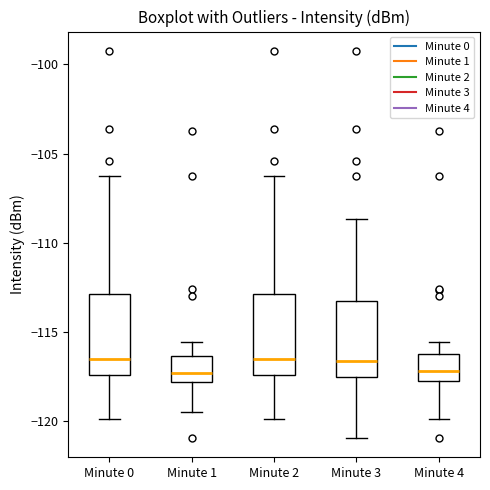

Reading left to right, transcribe this box plot: for each box, give where its median line is, the range the box spans, and where its two whiskers end, as read against the y-axis. The values are not printed on the chart, so give them approximately, as read against the axis.

Minute 0: median -116.5, box -117.5 to -113.0, whiskers -120.0 to -106.0
Minute 1: median -117.5, box -118.0 to -116.5, whiskers -119.5 to -115.5
Minute 2: median -116.5, box -117.5 to -113.0, whiskers -120.0 to -106.0
Minute 3: median -116.5, box -117.5 to -113.0, whiskers -121.0 to -108.5
Minute 4: median -117.0, box -118.0 to -116.0, whiskers -120.0 to -115.5